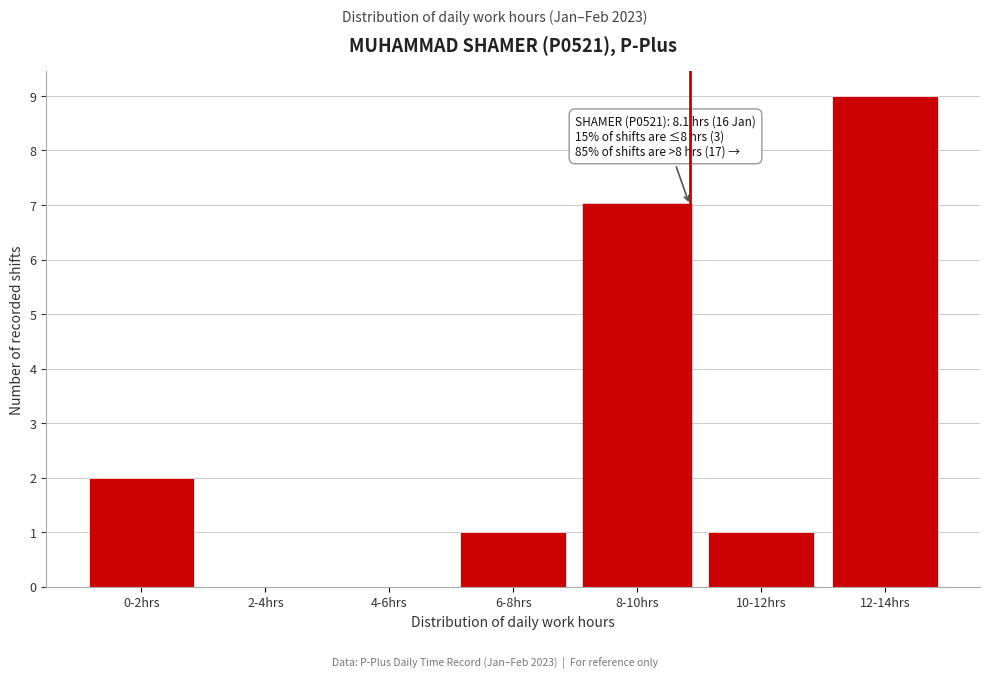

Reading left to right, what are all the values shown in this chart?

0-2hrs=2	2-4hrs=0	4-6hrs=0	6-8hrs=1	8-10hrs=7	10-12hrs=1	12-14hrs=9